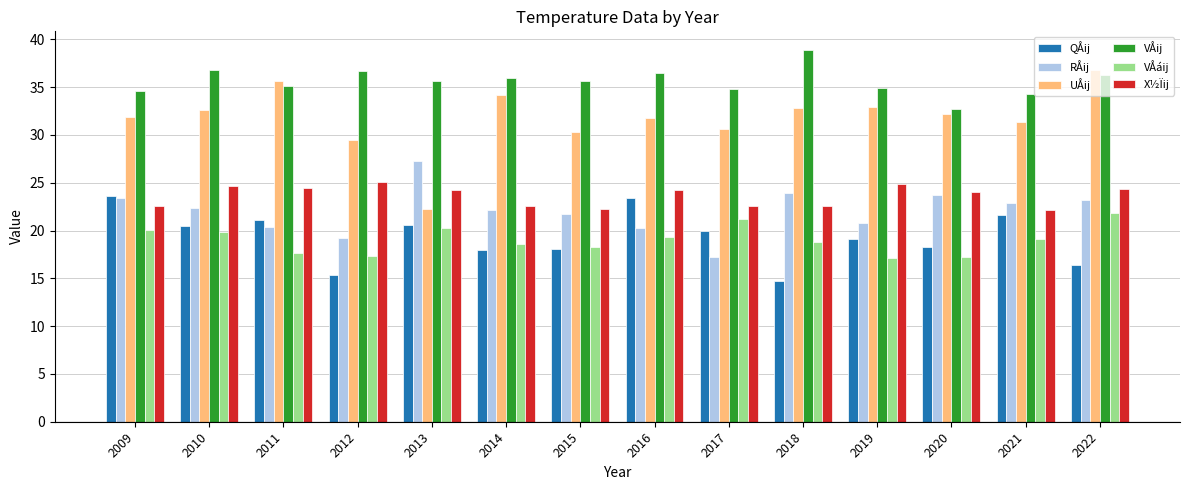

What are all the series names shown in the legend?

QÅij, RÅij, UÅij, VÅij, VÅáij, X½Ïij